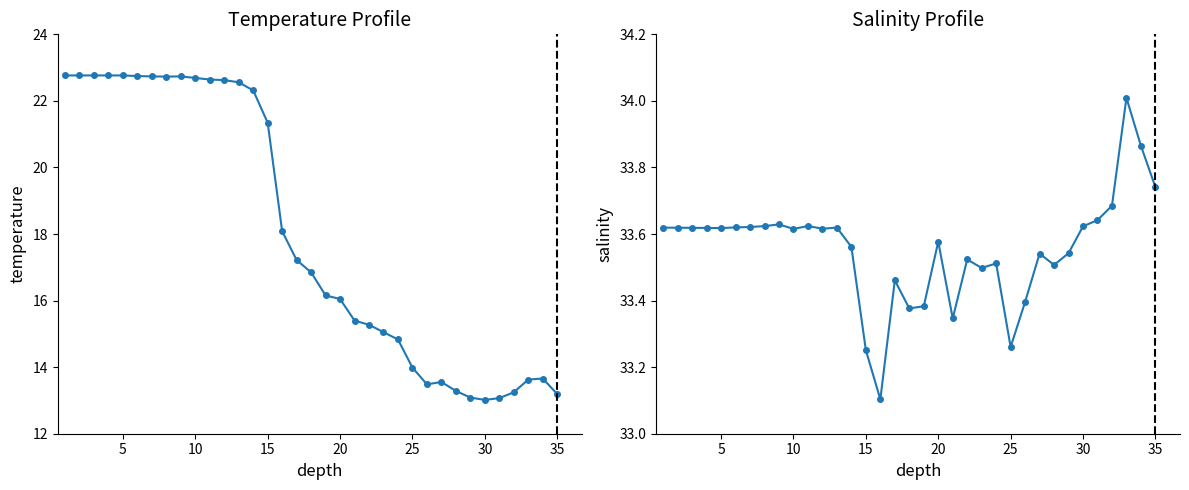

The value of temperature at 28 is 4.2. True or false?

False